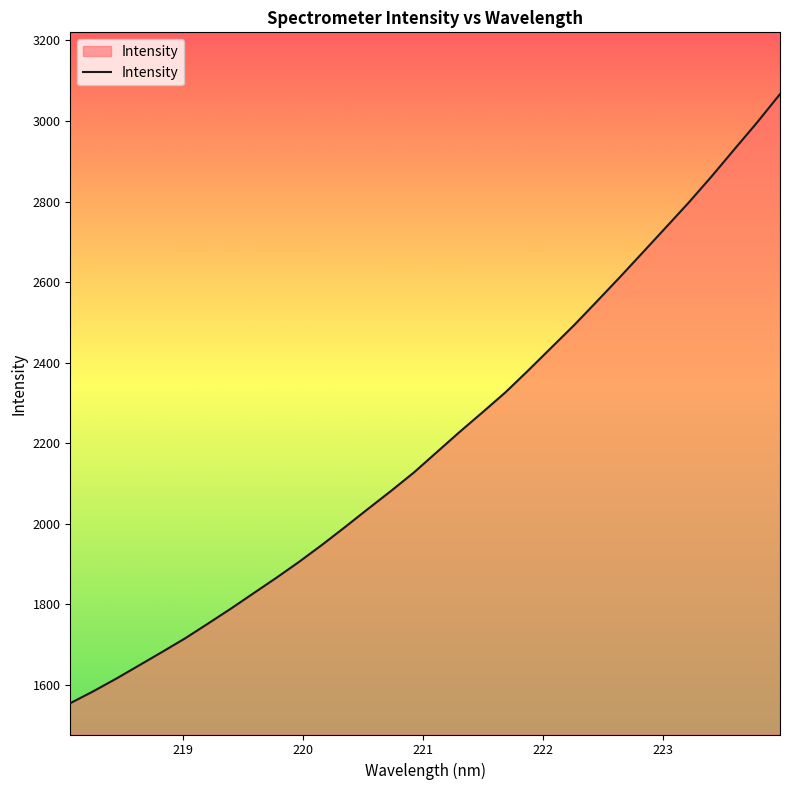

What is the greatest value displayed?

3066.7